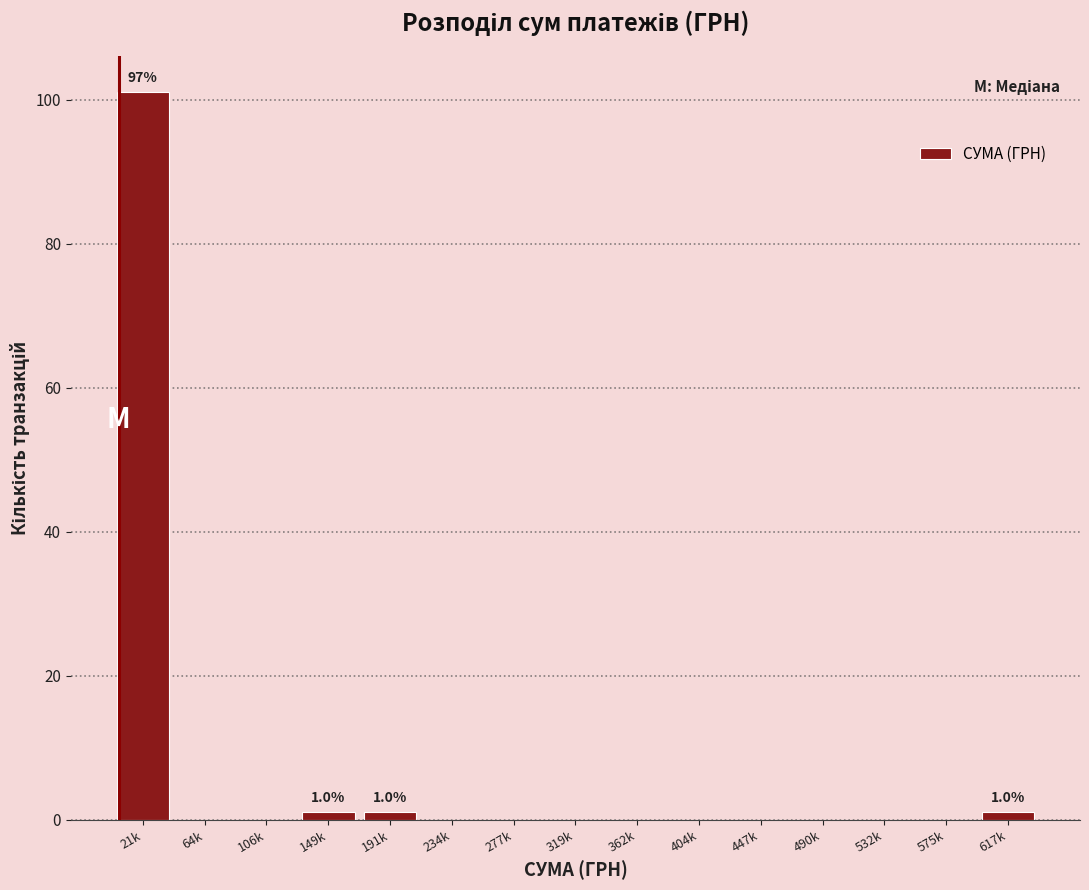

Reading left to right, what are all the values shown in this chart?

21k=101	64k=0	106k=0	149k=1	191k=1	234k=0	277k=0	319k=0	362k=0	404k=0	447k=0	490k=0	532k=0	575k=0	617k=1